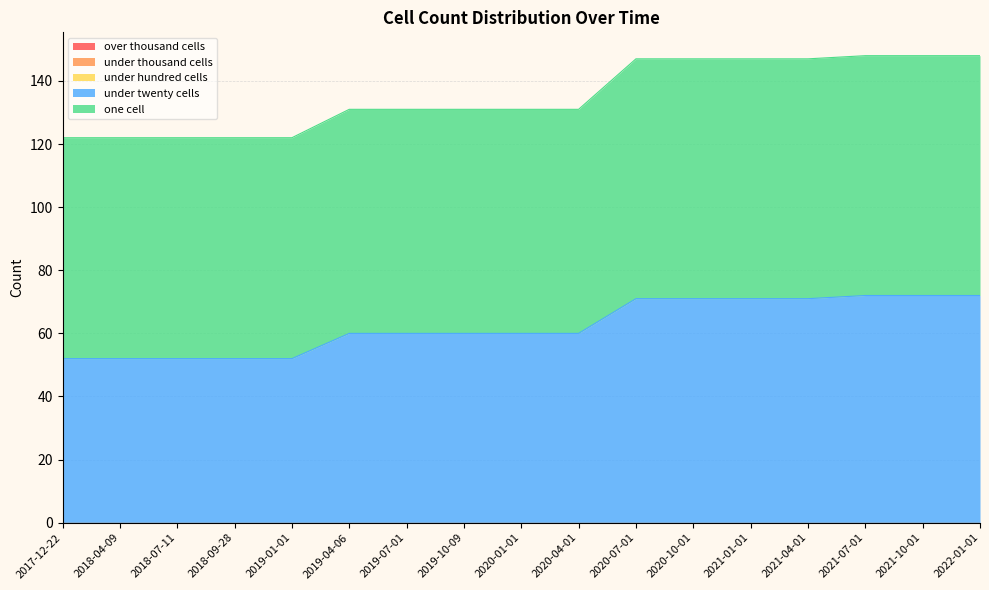

How many lines are shown in the chart?

5